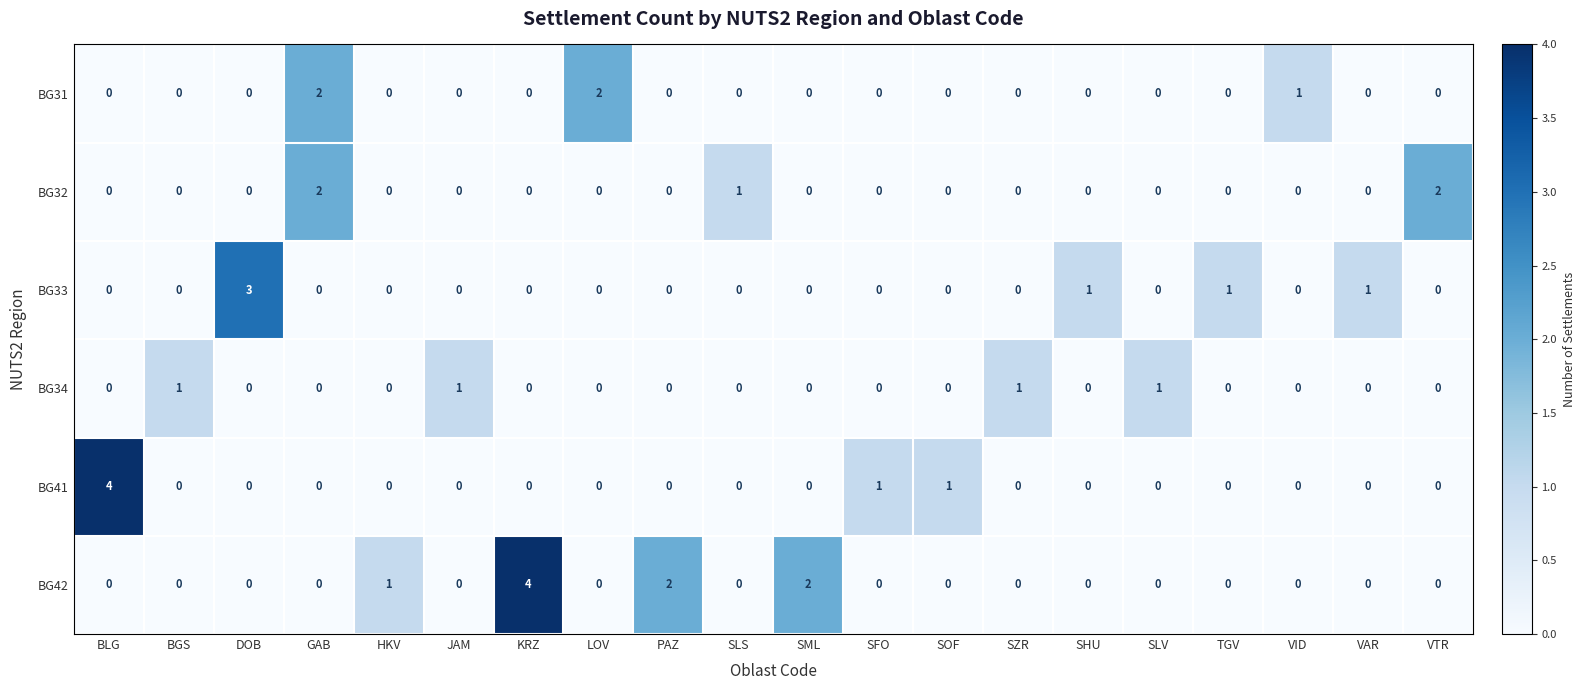

What is the maximum value shown in the chart?

4